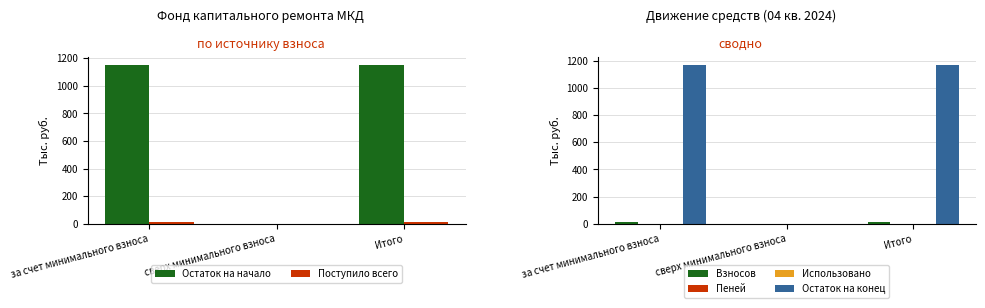

What are all the series names shown in the legend?

Остаток на начало, Поступило всего, Взносов, Пеней, Использовано, Остаток на конец